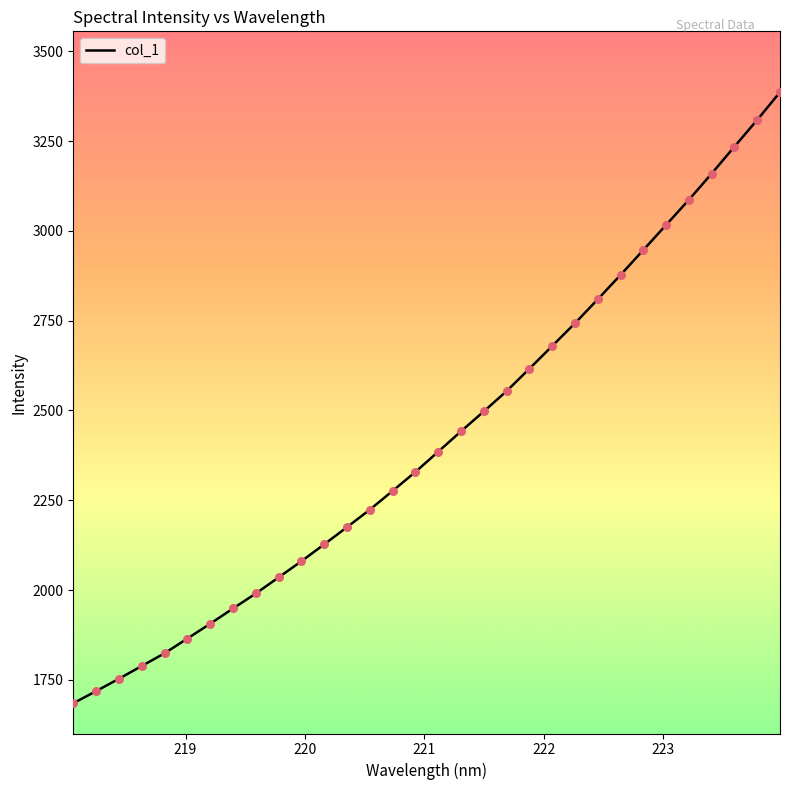

What is the difference between the maximum and minimum values?

1701.5